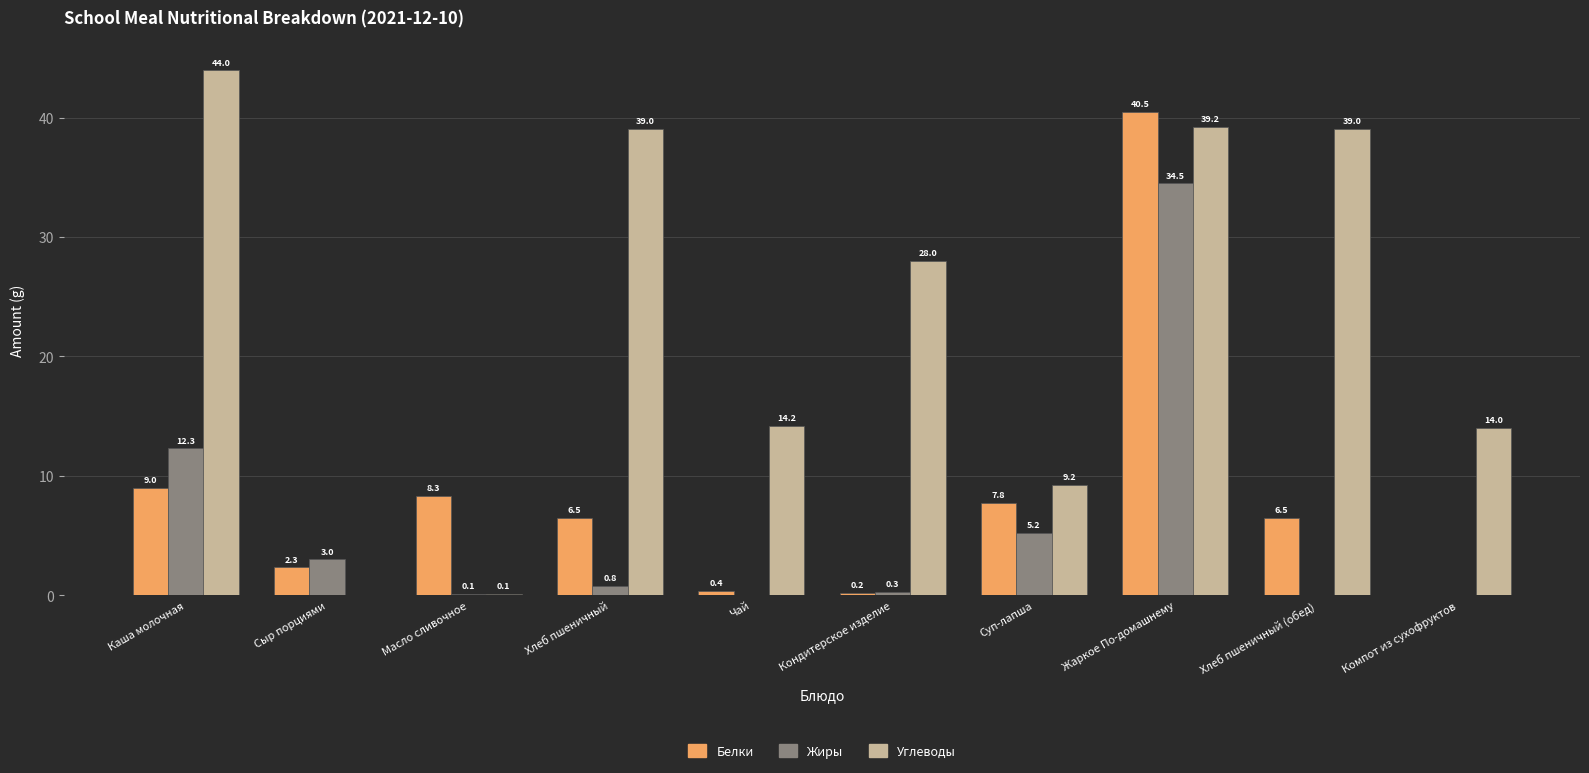

Which category has the highest value in the Жиры series?

Жаркое По-домашнему